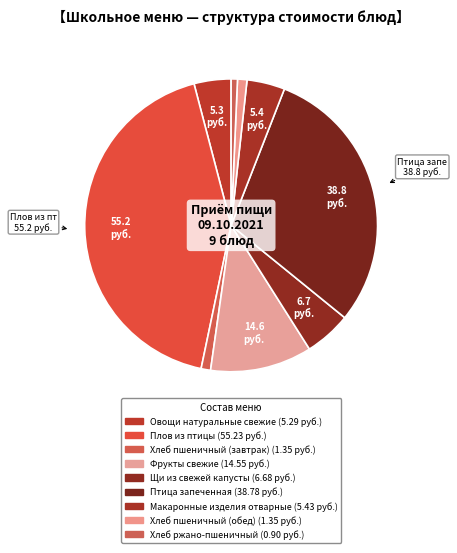

How many segments does this pie chart have?

9